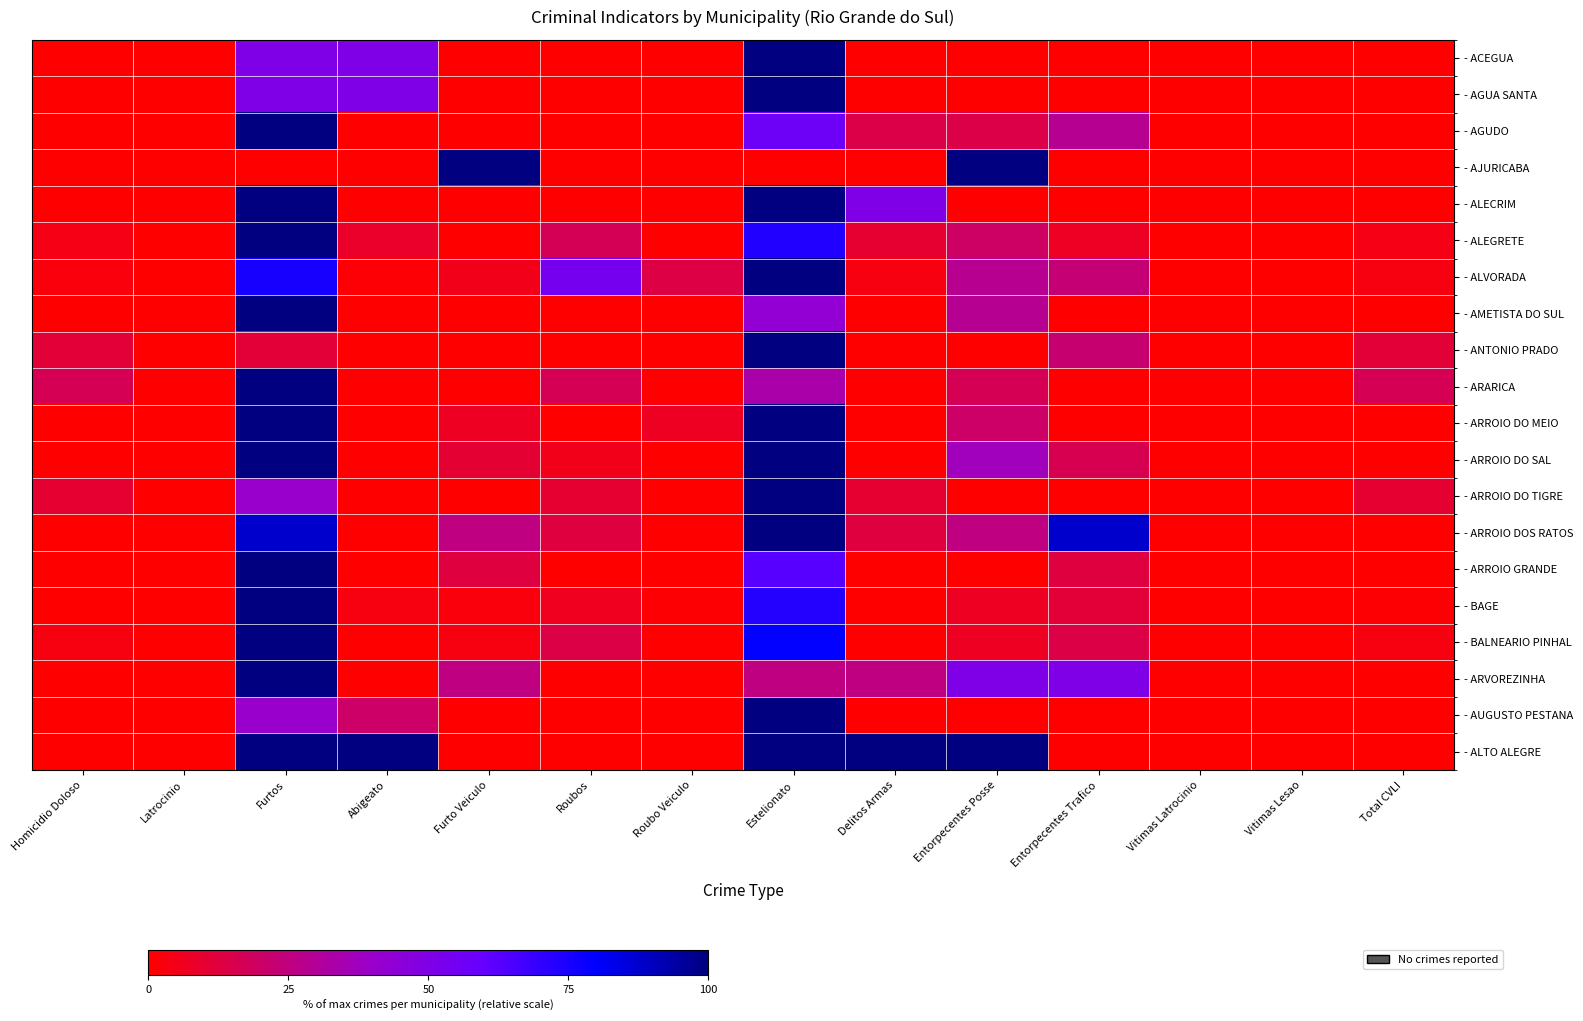

What is the maximum value shown in the chart?

100.0